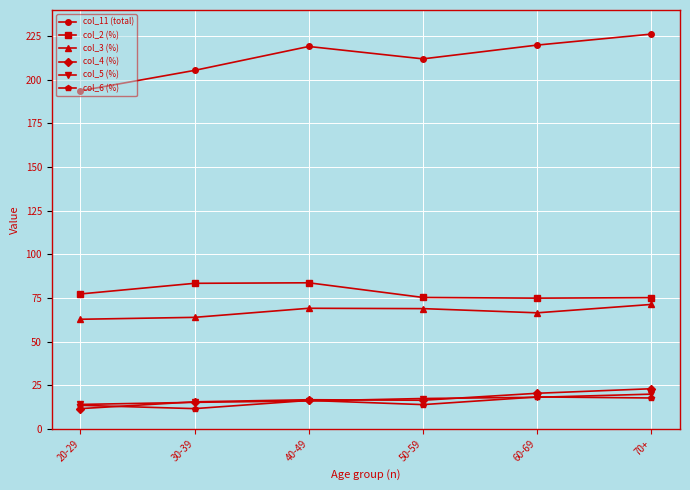

What is the approximate value of col_2 (%) at 20-29?

77.3